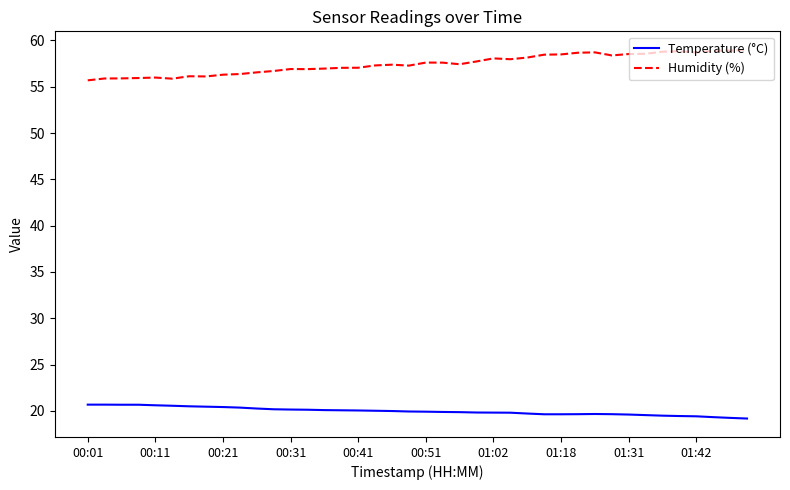

True or false: Temperature (°C) and Humidity (%) intersect in this chart.

False